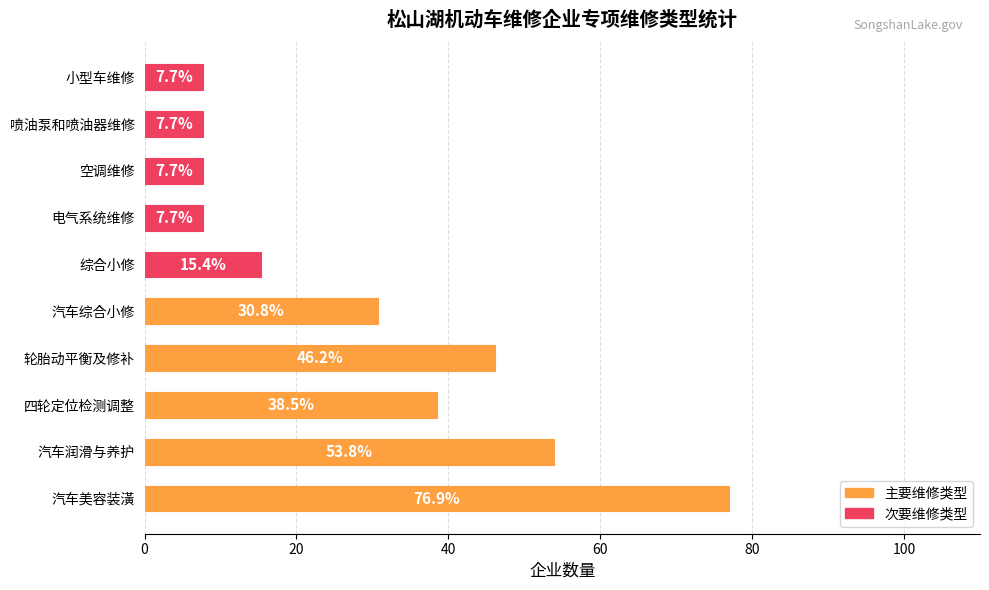

Approximately how many times larger is the value at 汽车润滑与养护 compared to 喷油泵和喷油器维修?

7.0